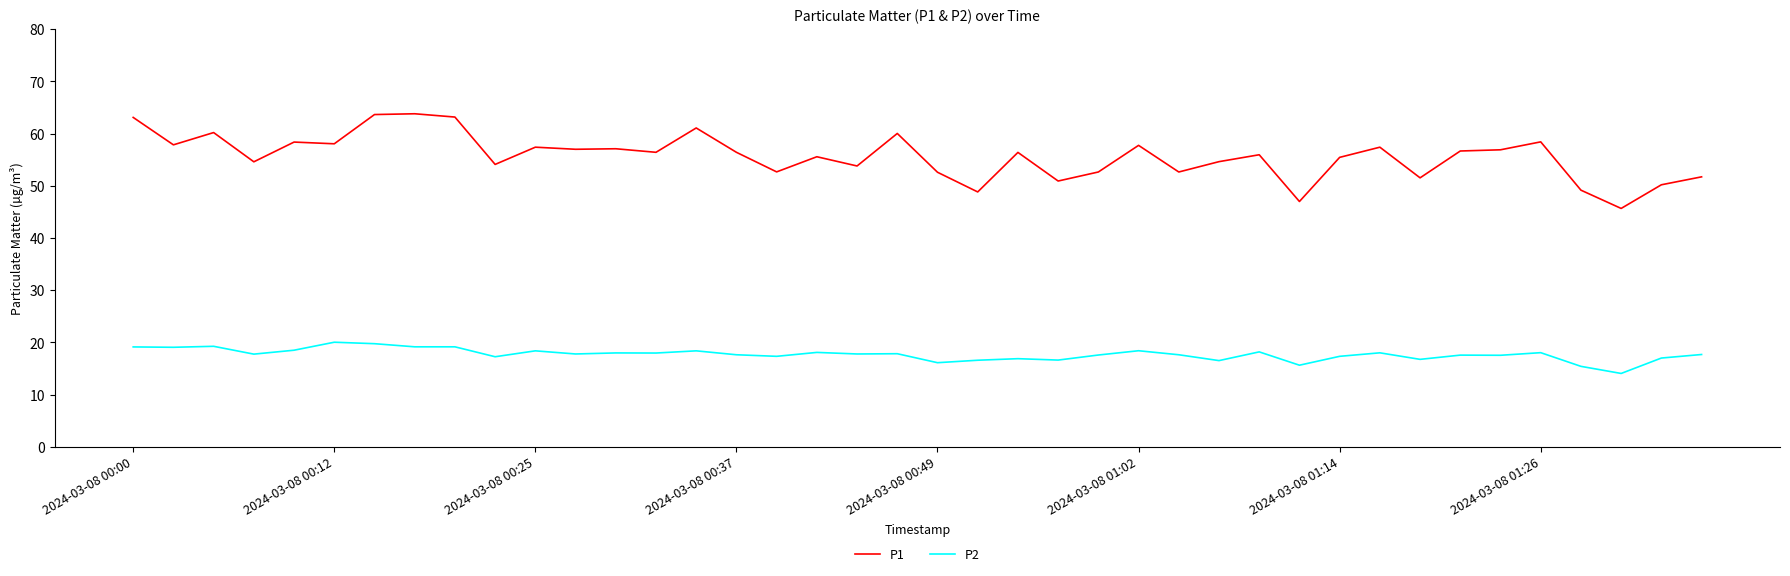

What is the greatest value displayed?

63.8